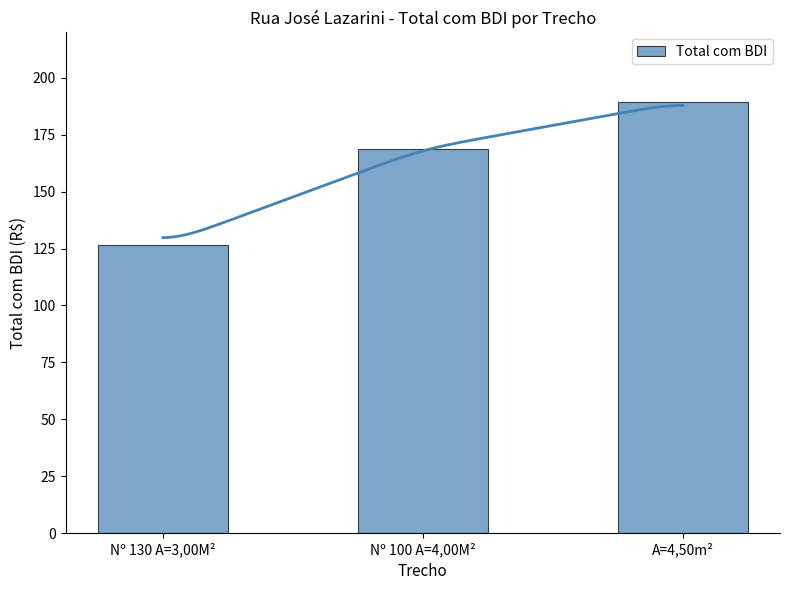

Reading left to right, extract all data points from this chart.

126.6	168.8	189.5